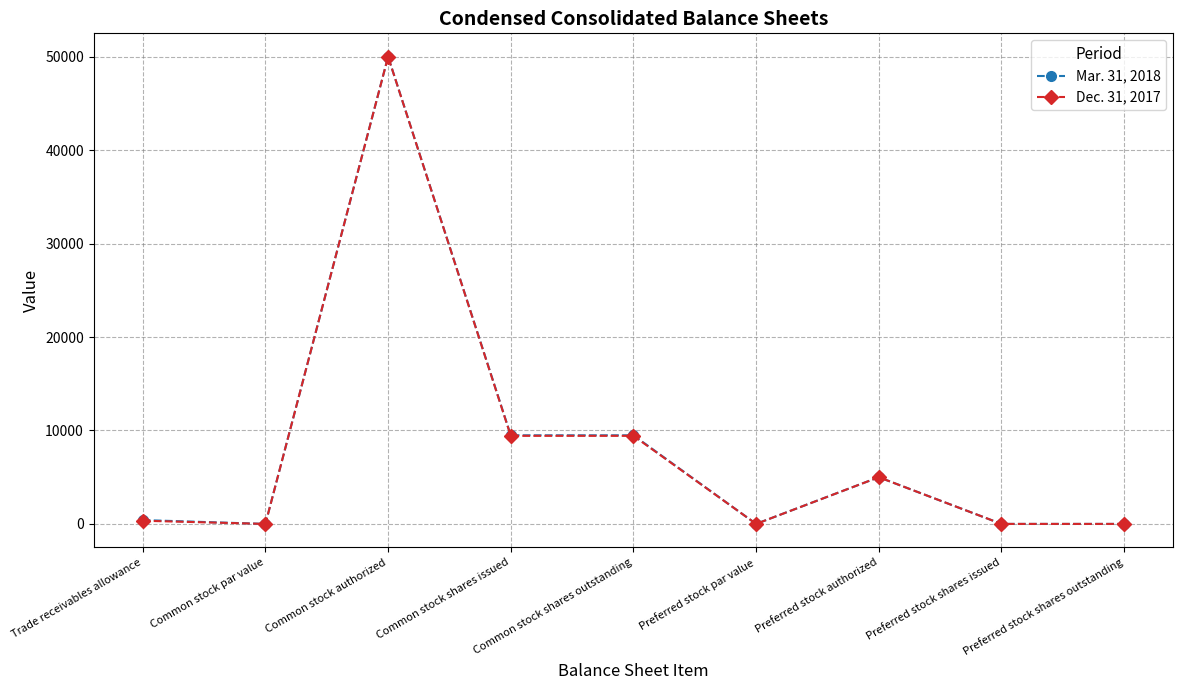

The value of Mar. 31, 2018 at Common stock par value is -22099. True or false?

False